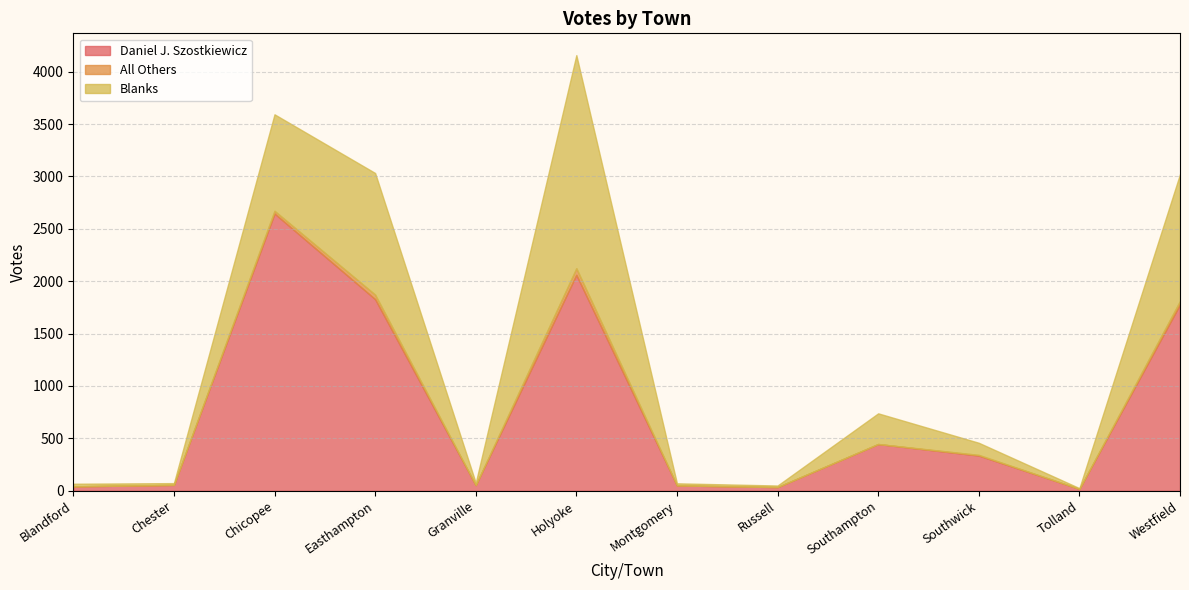

What are all the series names shown in the legend?

Daniel J. Szostkiewicz, All Others, Blanks